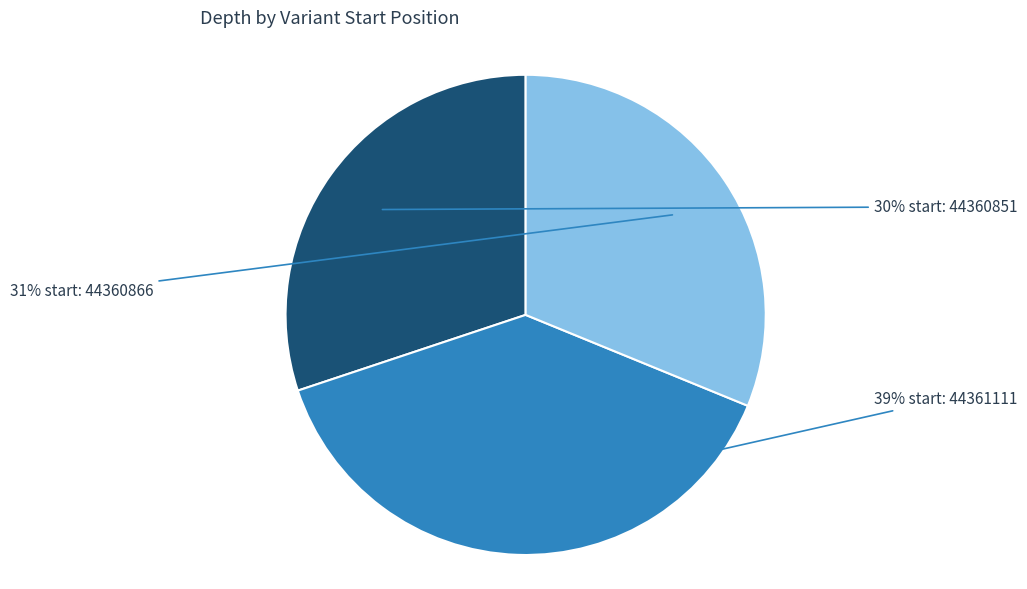

To the nearest percent, what is the average slice percentage?

33%